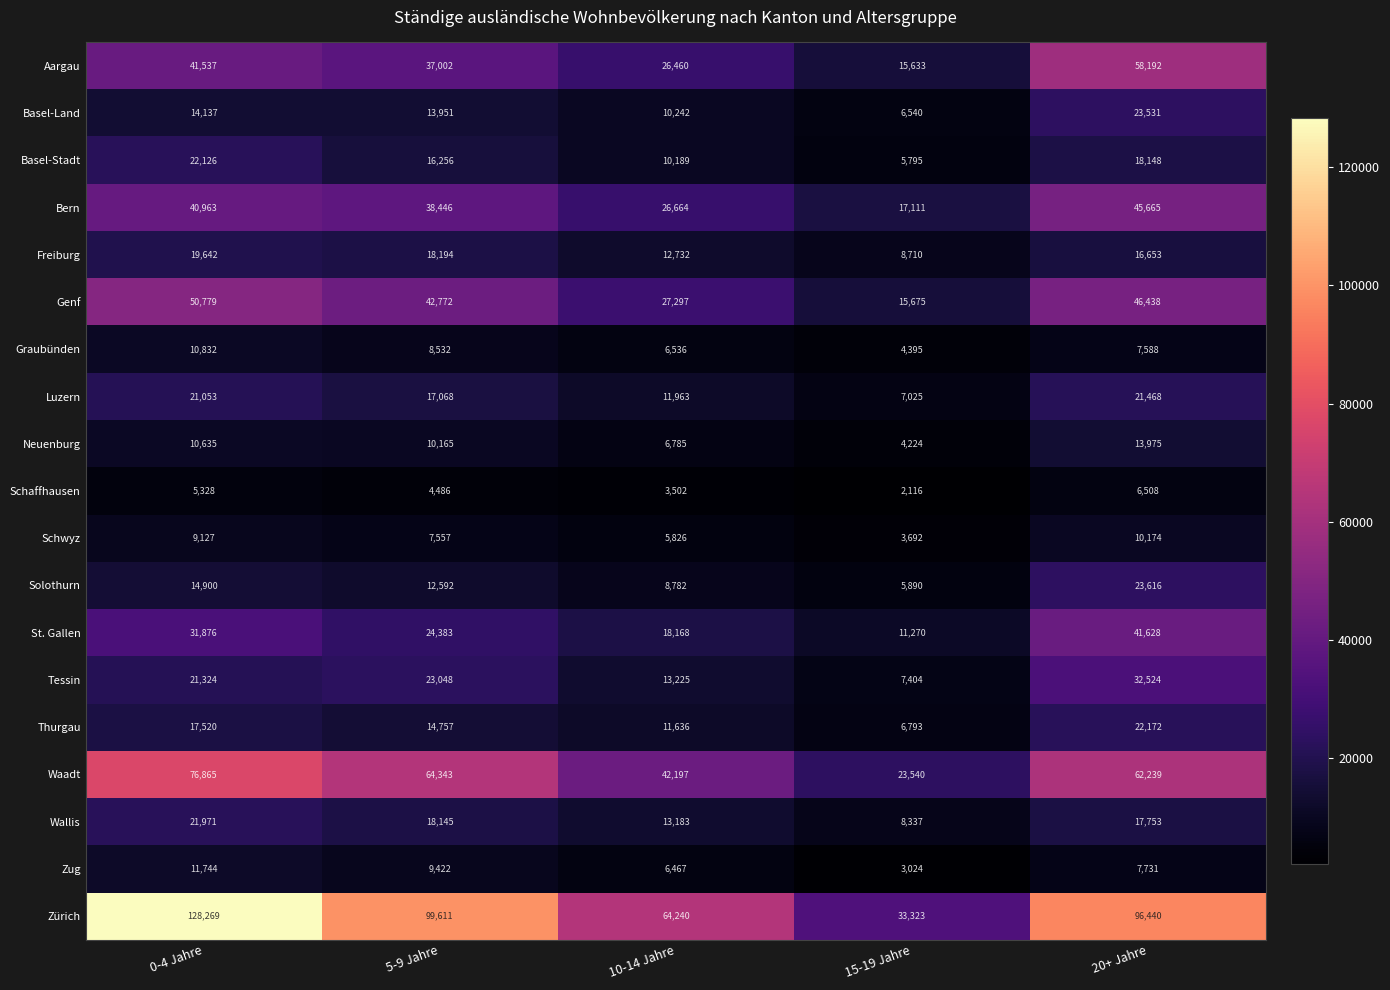

Between 0-4 Jahre and 5-9 Jahre, which series saw the biggest shift?

Zürich